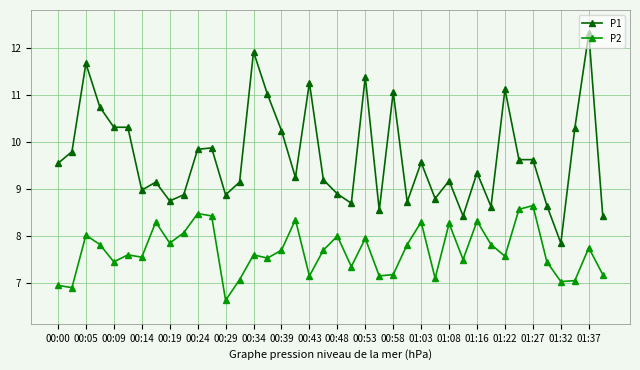

Which series has the largest total across all categories?

P1